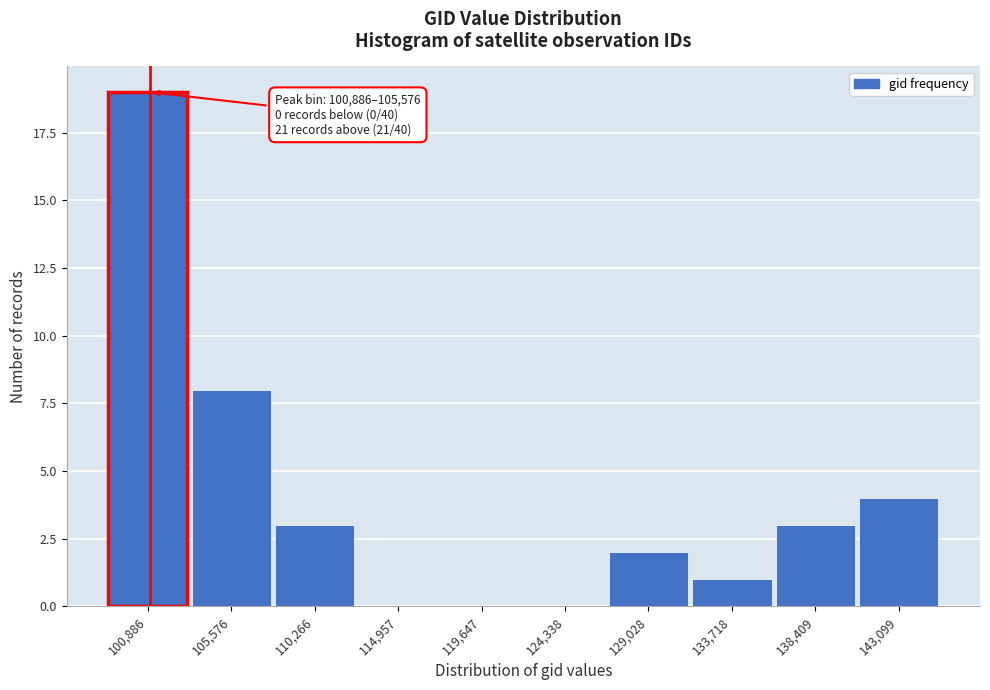

Reading left to right, list all the values displayed in this chart.

100,886=19	105,576=8	110,266=3	114,957=0	119,647=0	124,338=0	129,028=2	133,718=1	138,409=3	143,099=4